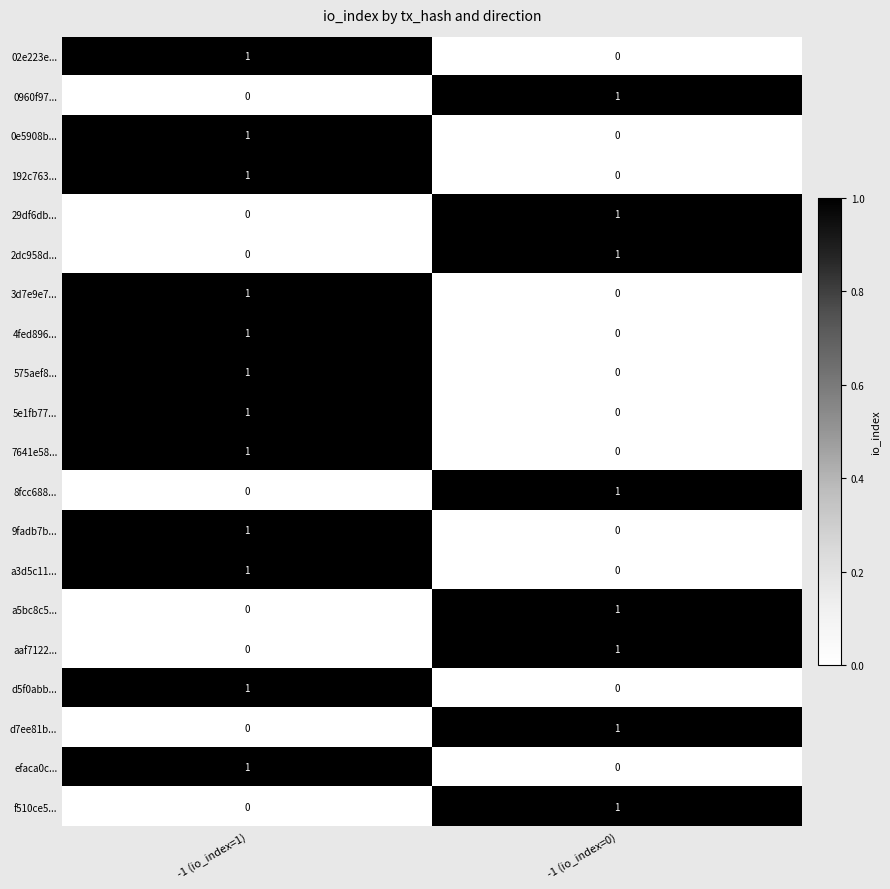

At which label does a3d5c11... reach its peak?

-1 (io_index=1)